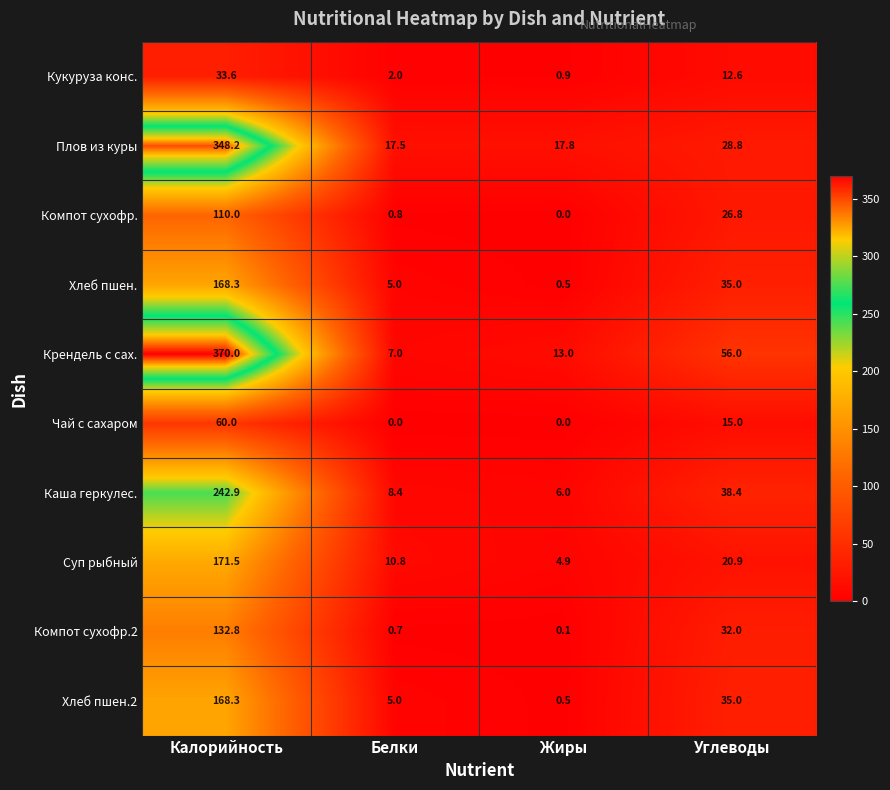

What is the difference between the second highest and second lowest values in the Крендель с сах. series?

43.0